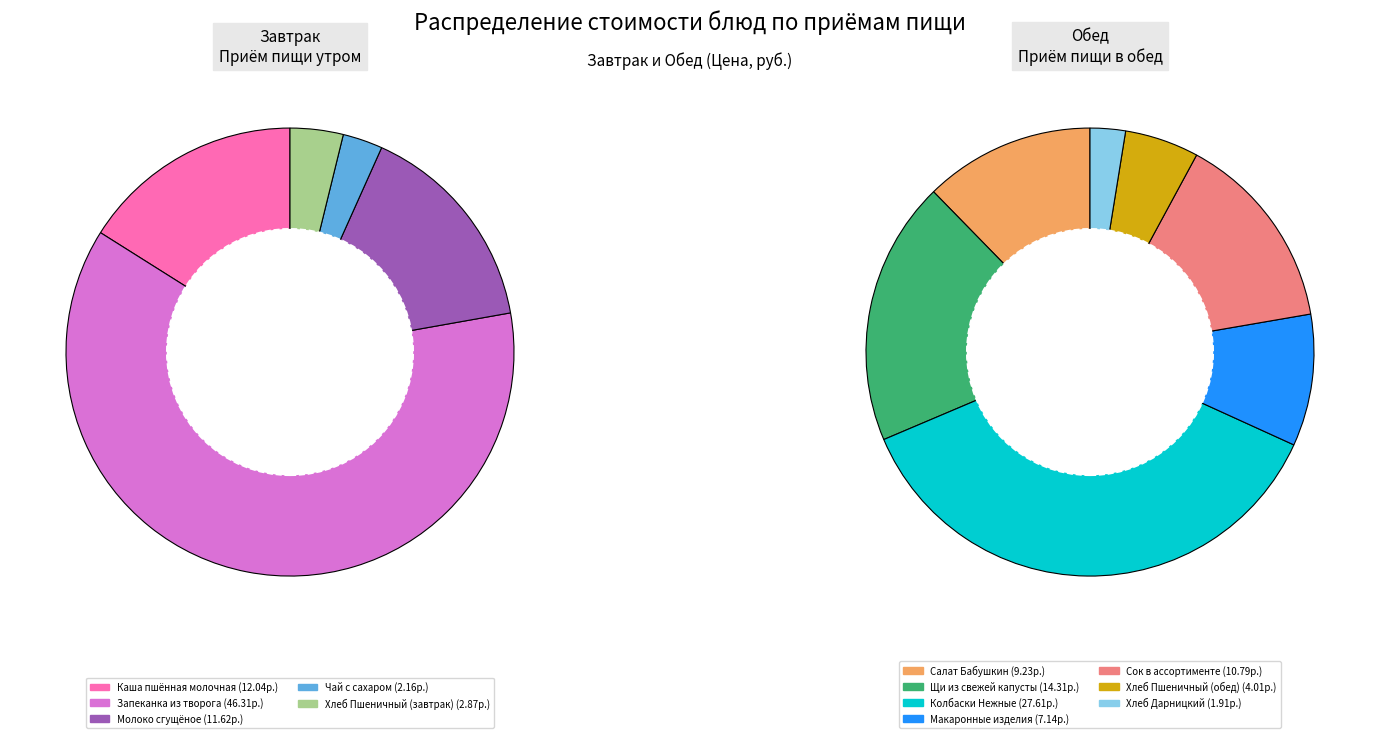

True or false: Хлеб Пшеничный (завтрак) accounts for 10% of the total.

False